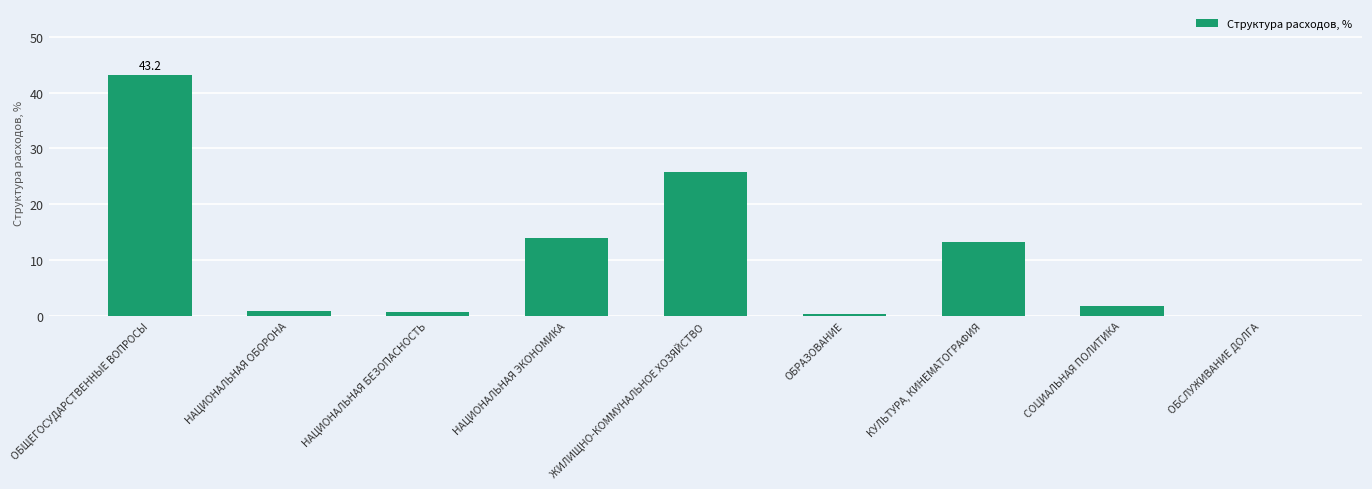

At which category does the chart reach its peak across all series?

ОБЩЕГОСУДАРСТВЕННЫЕ ВОПРОСЫ